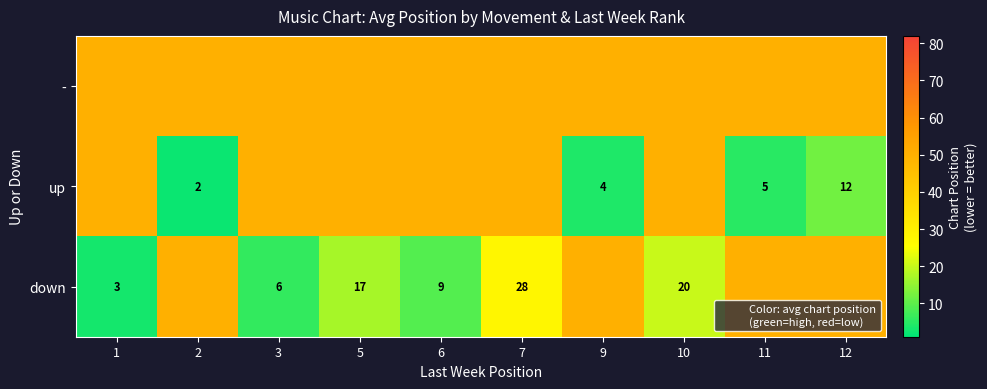

The down series shows 16 at 12. True or false?

False